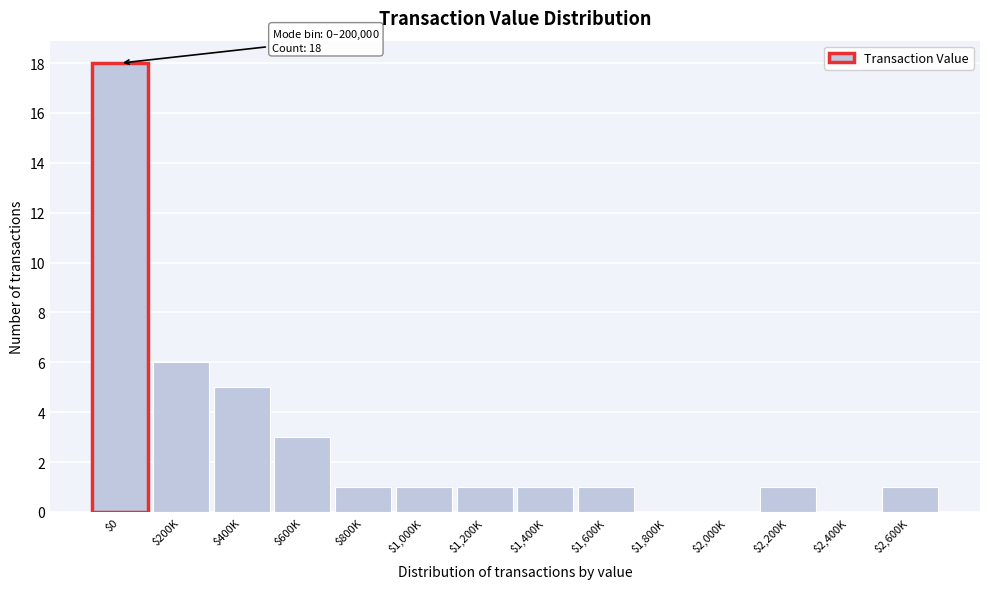

True or false: the data shows 1 at $1,400K.

True